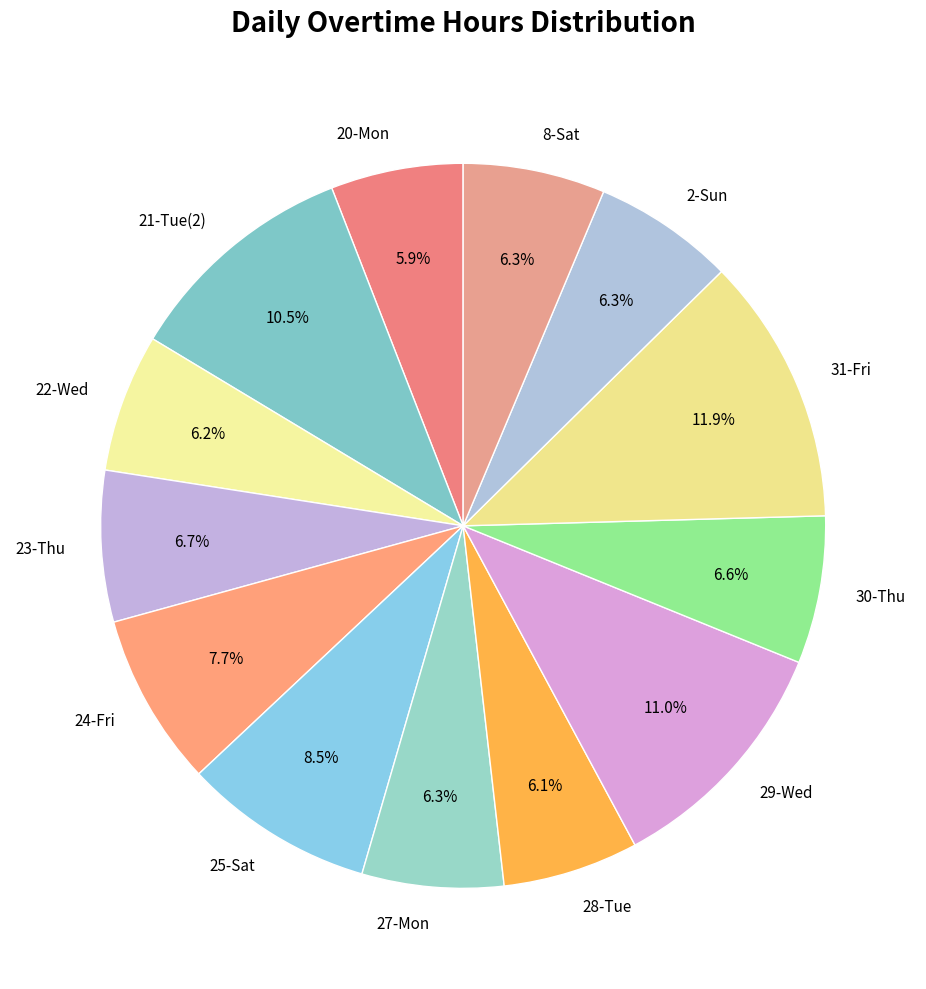

What is the largest slice in the pie chart?

31-Fri